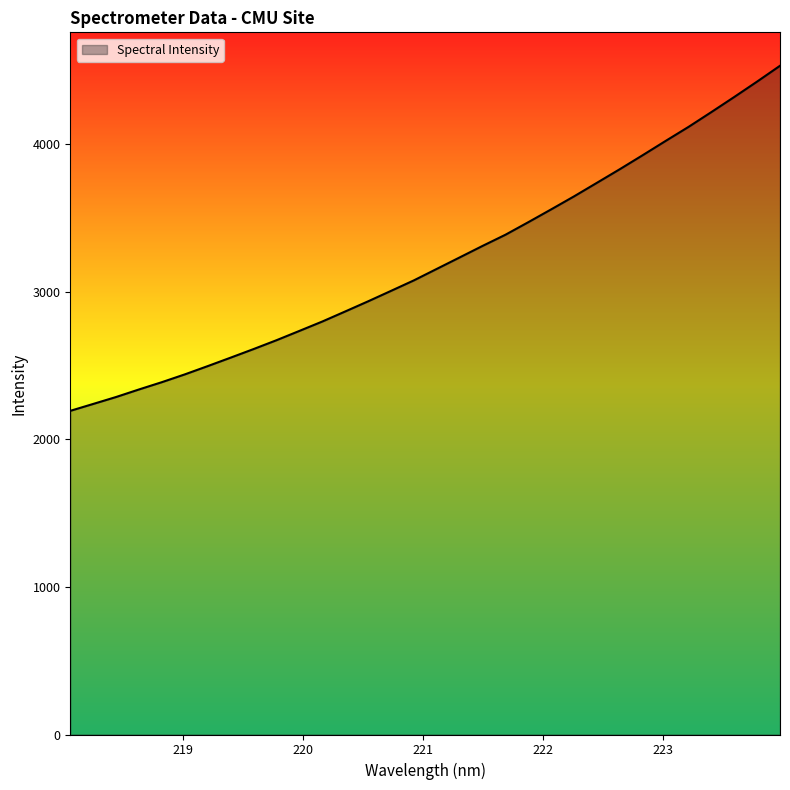

What is the difference between the maximum and minimum values?

2338.6